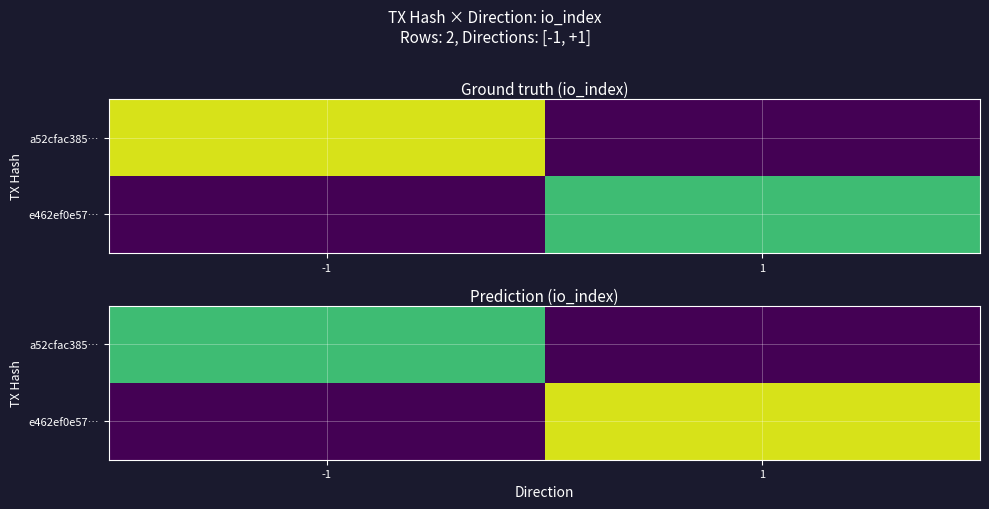

How many series are shown in this chart?

2